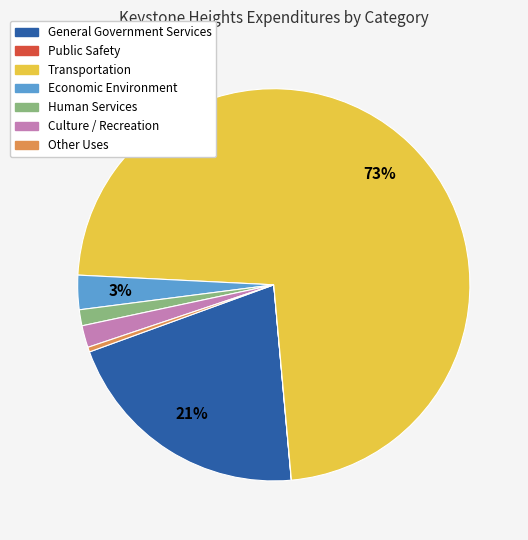

To the nearest percent, what percentage of the pie is Economic Environment?

3%